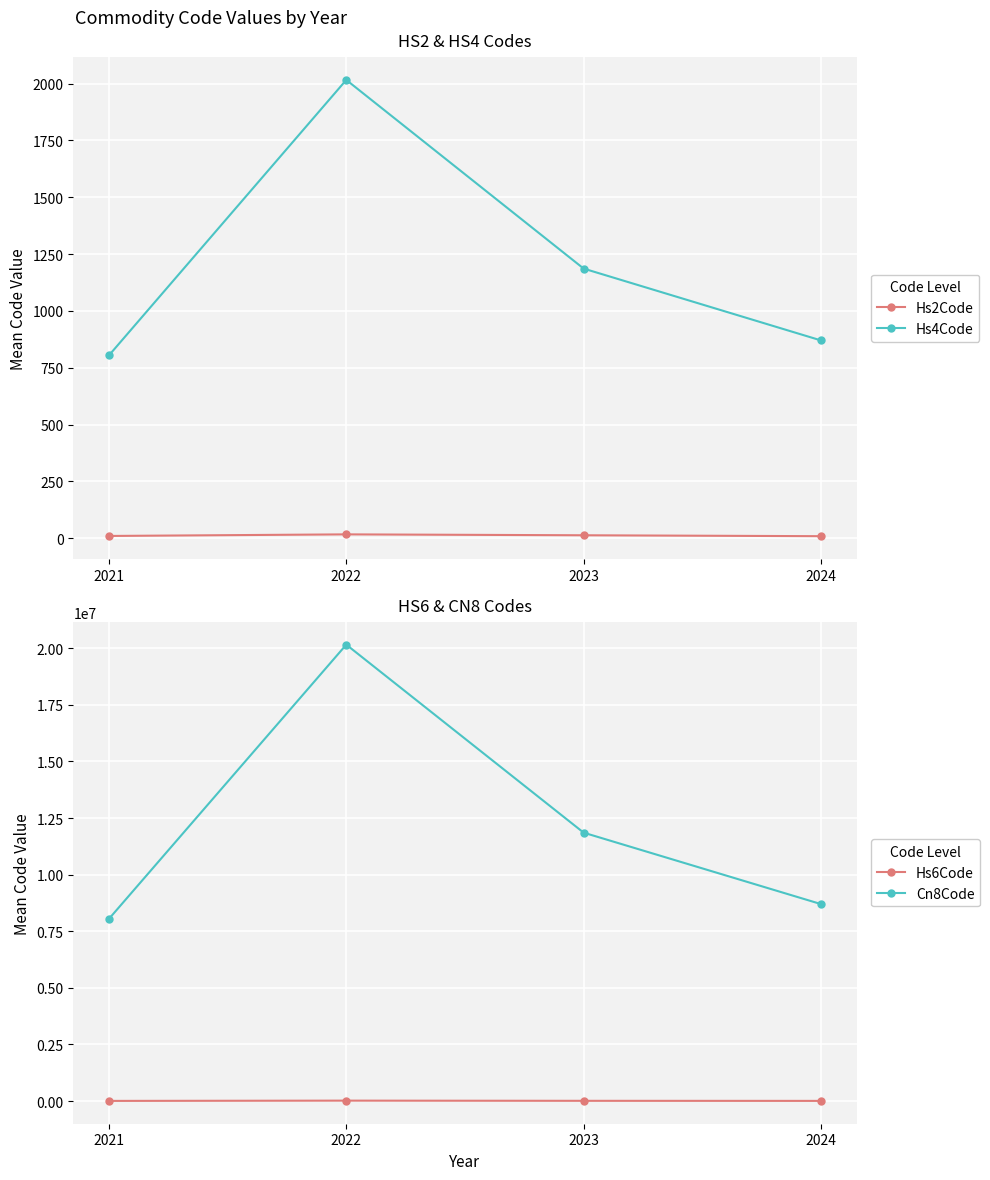

The value of Hs2Code at 2024 is 13. True or false?

False